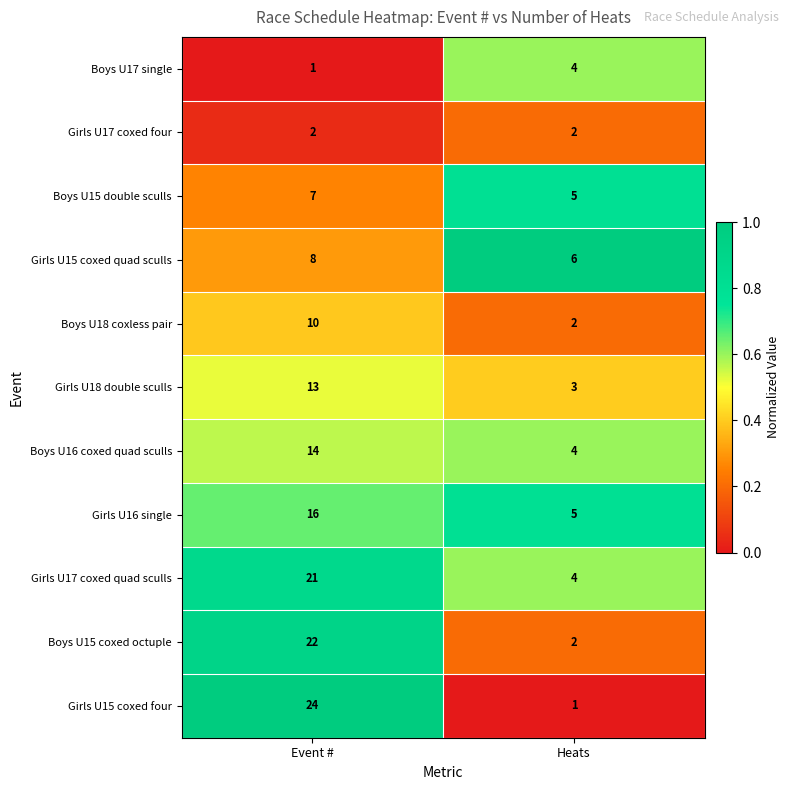

At which category is the sum across all series the highest?

Event #